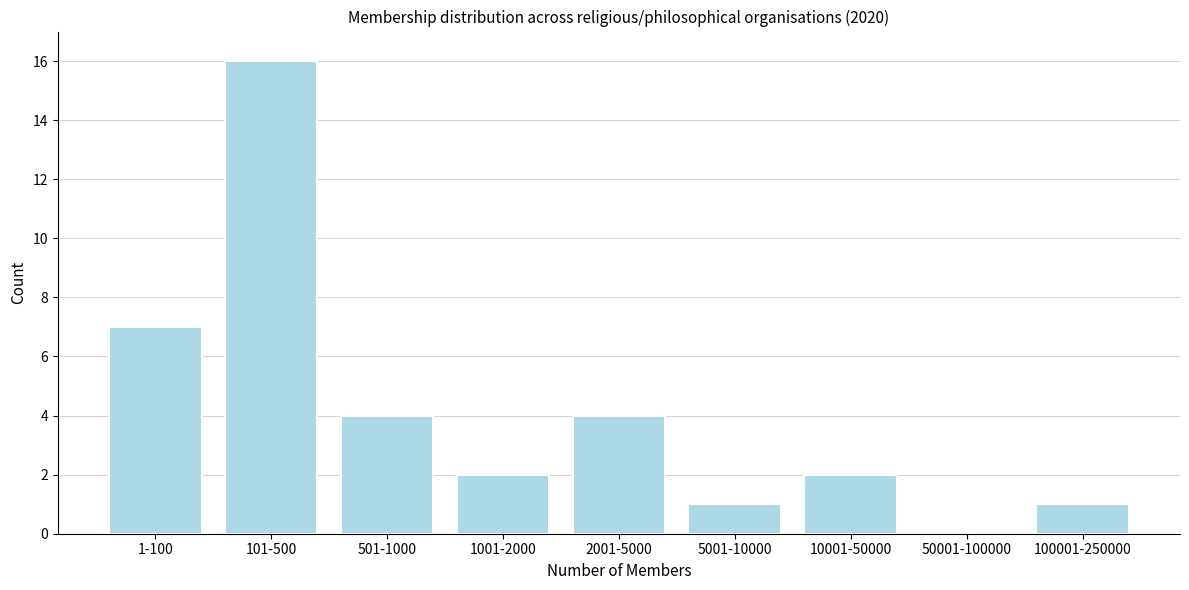

Reading left to right, what are all the values shown in this chart?

1-100=7	101-500=16	501-1000=4	1001-2000=2	2001-5000=4	5001-10000=1	10001-50000=2	50001-100000=0	100001-250000=1